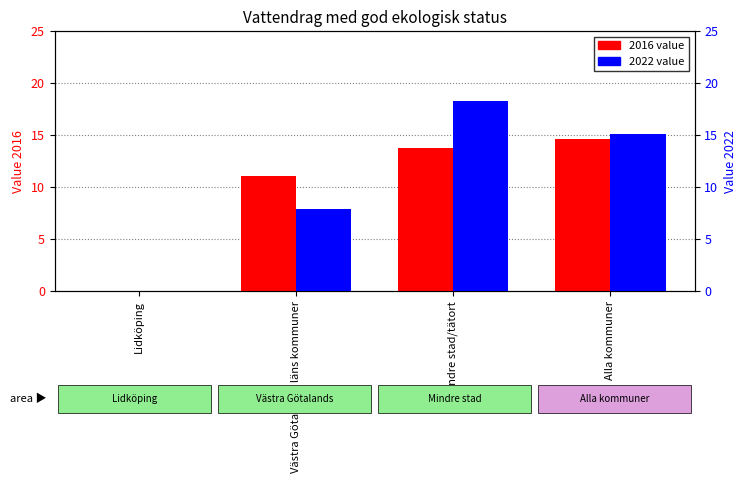

Where is 2022 nearest to the value 9?

Västra Götalands läns kommuner